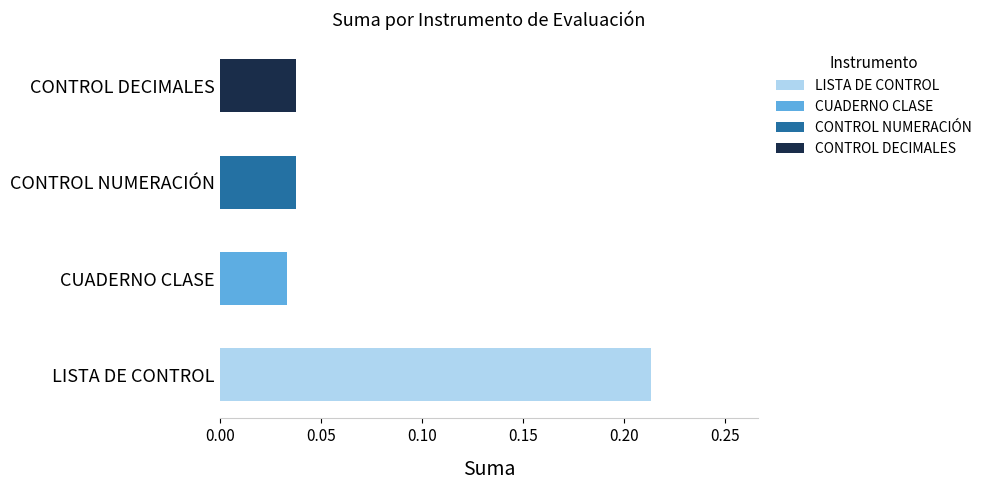

Which category has the highest value across all series?

LISTA DE CONTROL